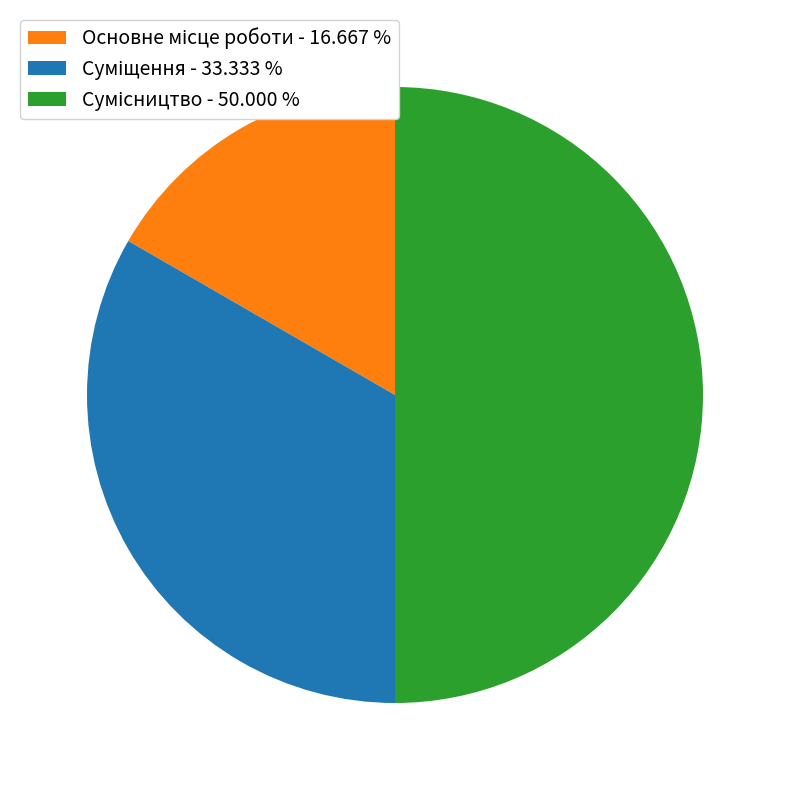

What percentage is NOT represented by Суміщення?

66.7%